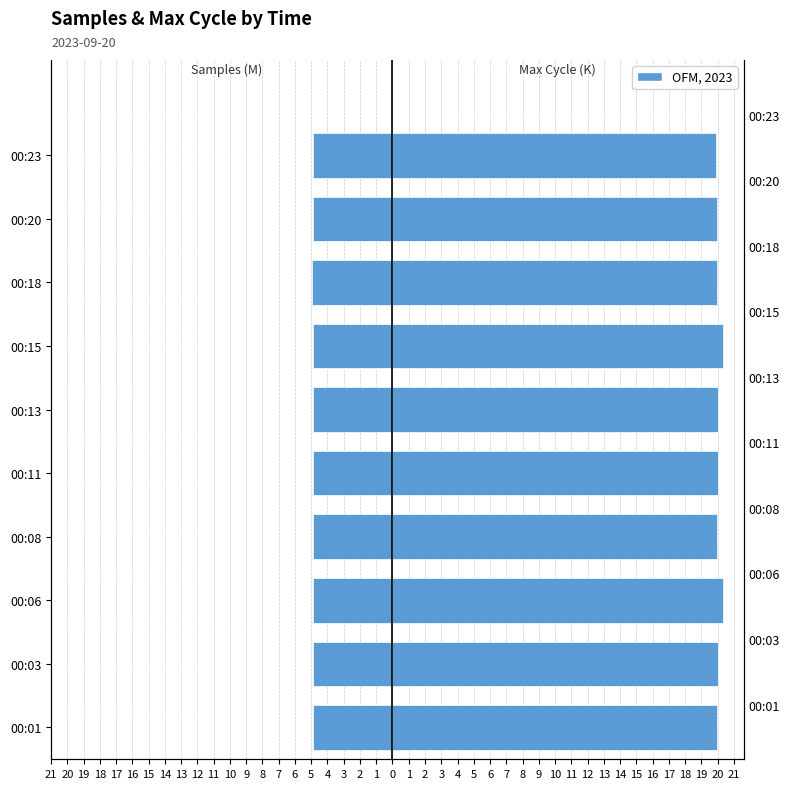

The Samples (M) series shows -8.2 at 00:15. True or false?

False